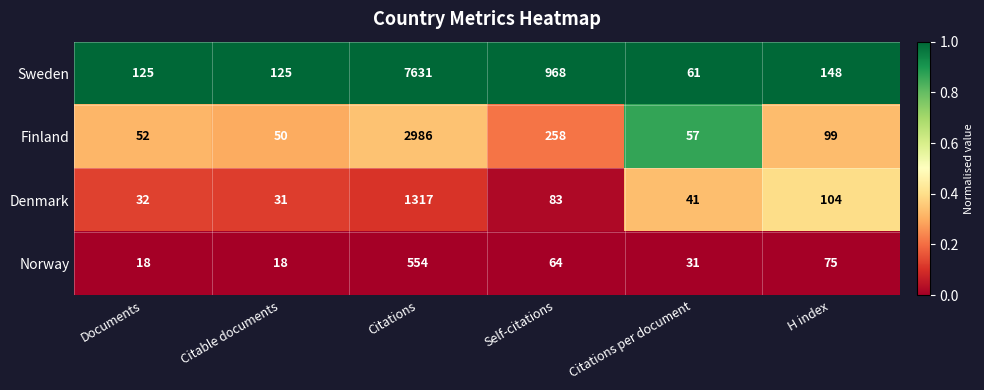

At which category is the sum across all series the highest?

Citations